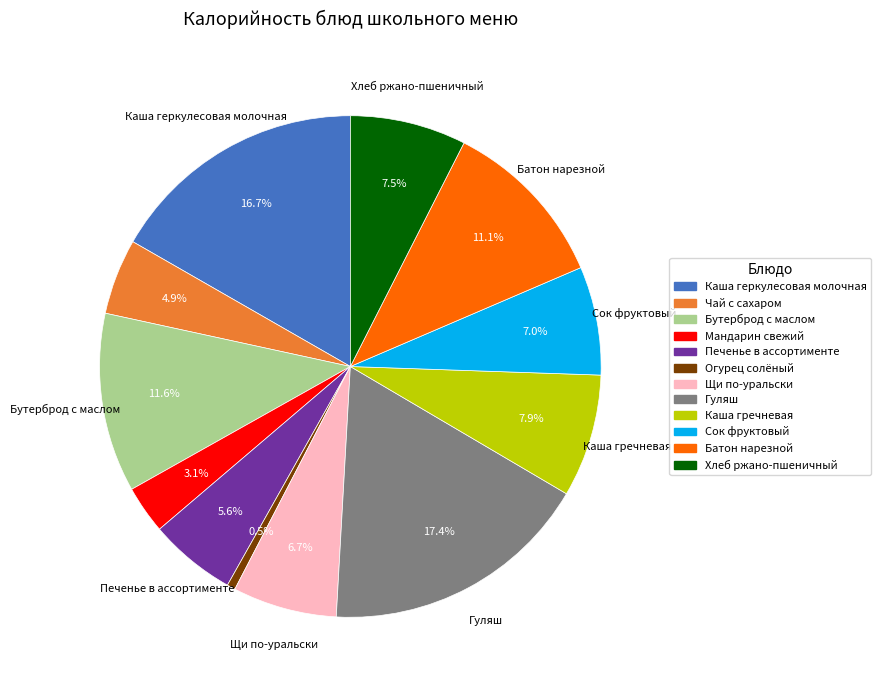

Between Гуляш and Щи по-уральски, which is larger?

Гуляш